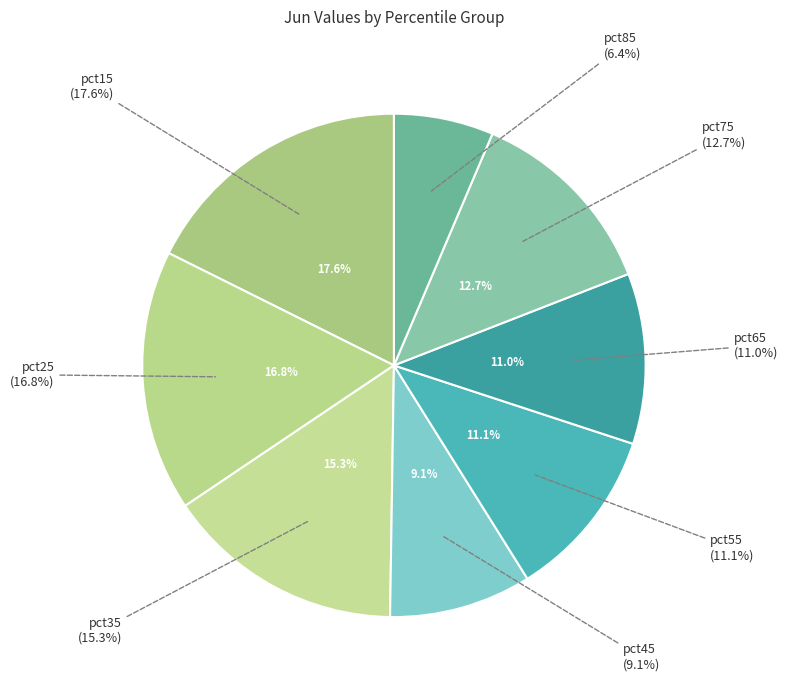

Does any single category account for the majority?

No